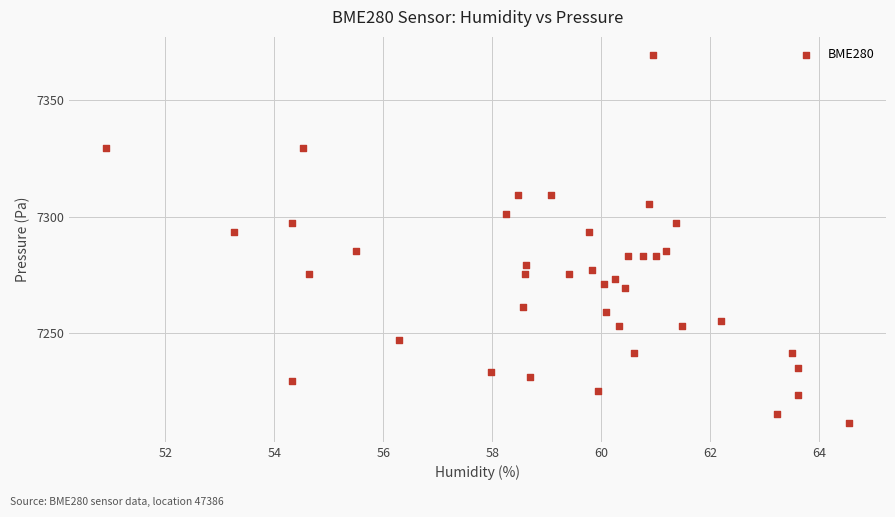

What is the range of Y values (max minus min)?

158.1